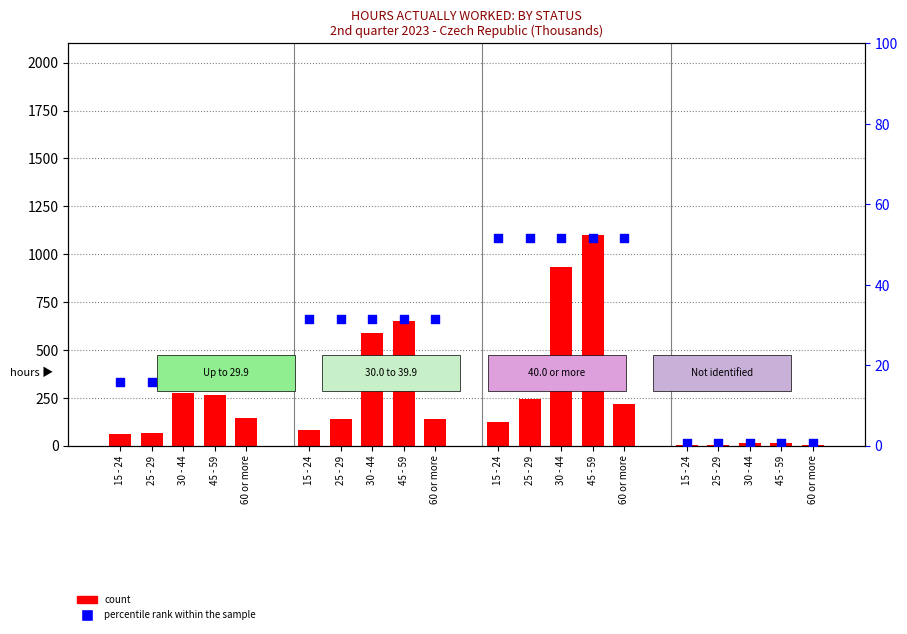

Which series contains the highest Y value?

count